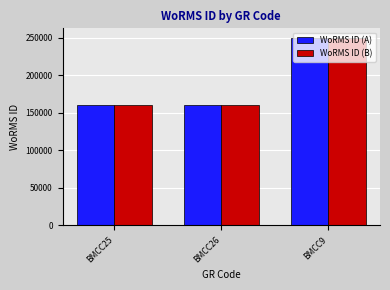

What is the greatest value displayed?

249731